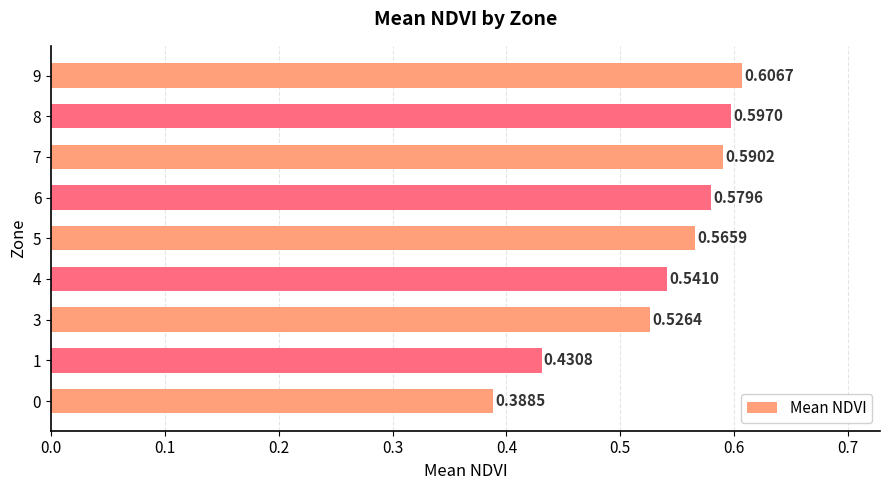

What is the sum of the values at 9 and 7?

1.2